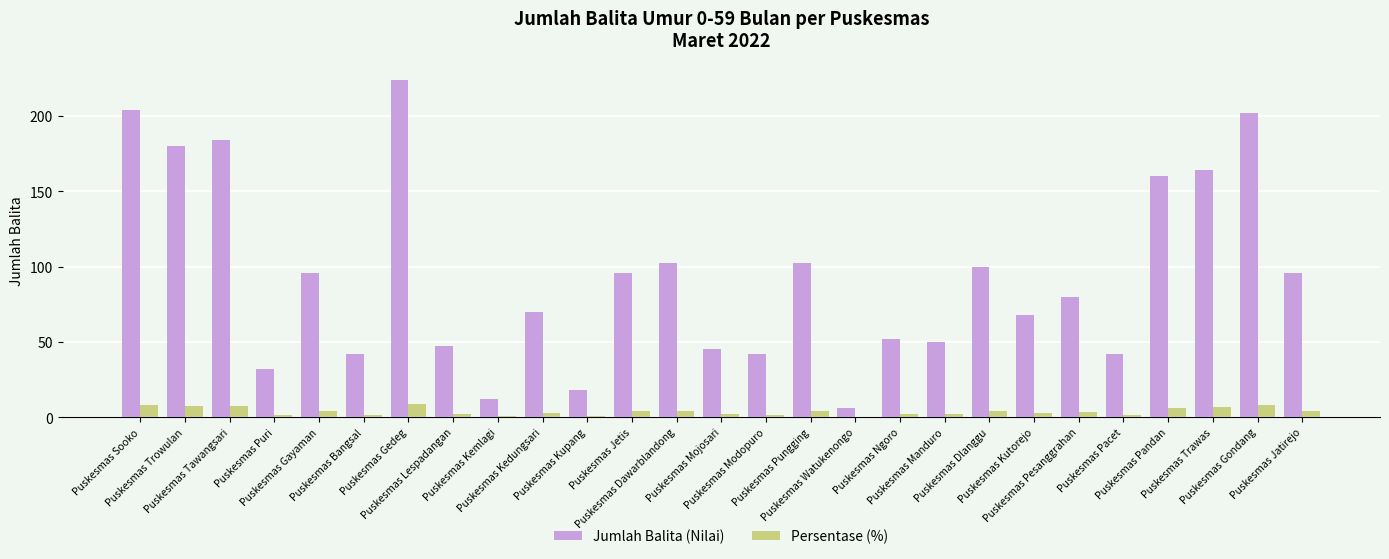

Which series has the largest total across all categories?

Jumlah Balita (Nilai)